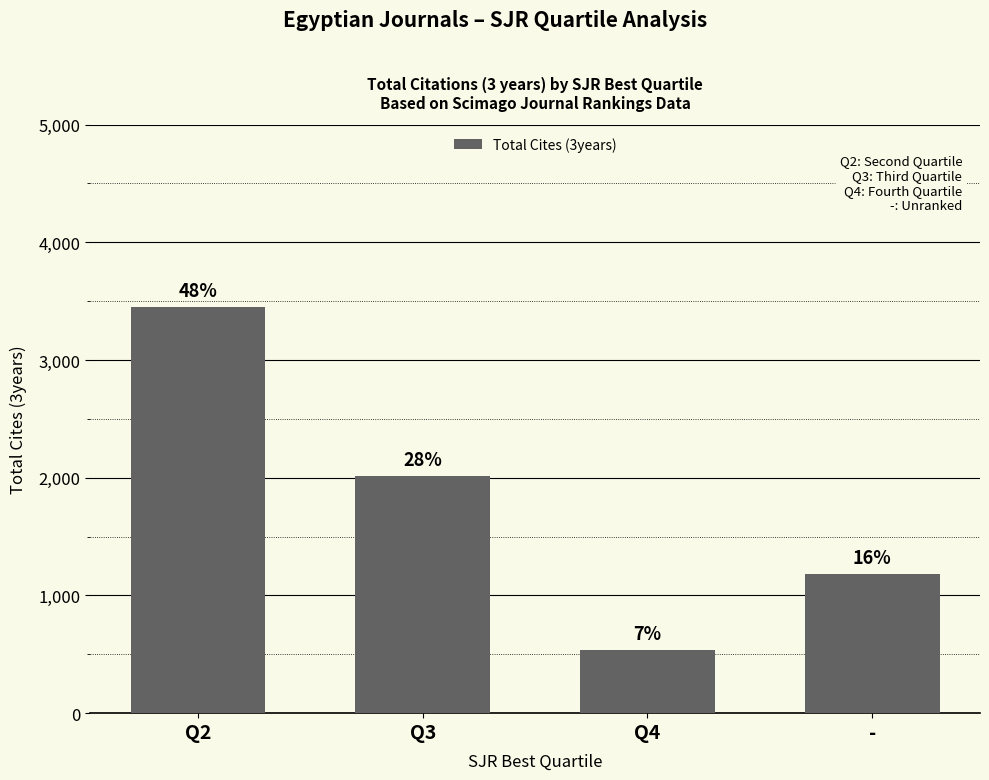

What is the sum of all values?

7190